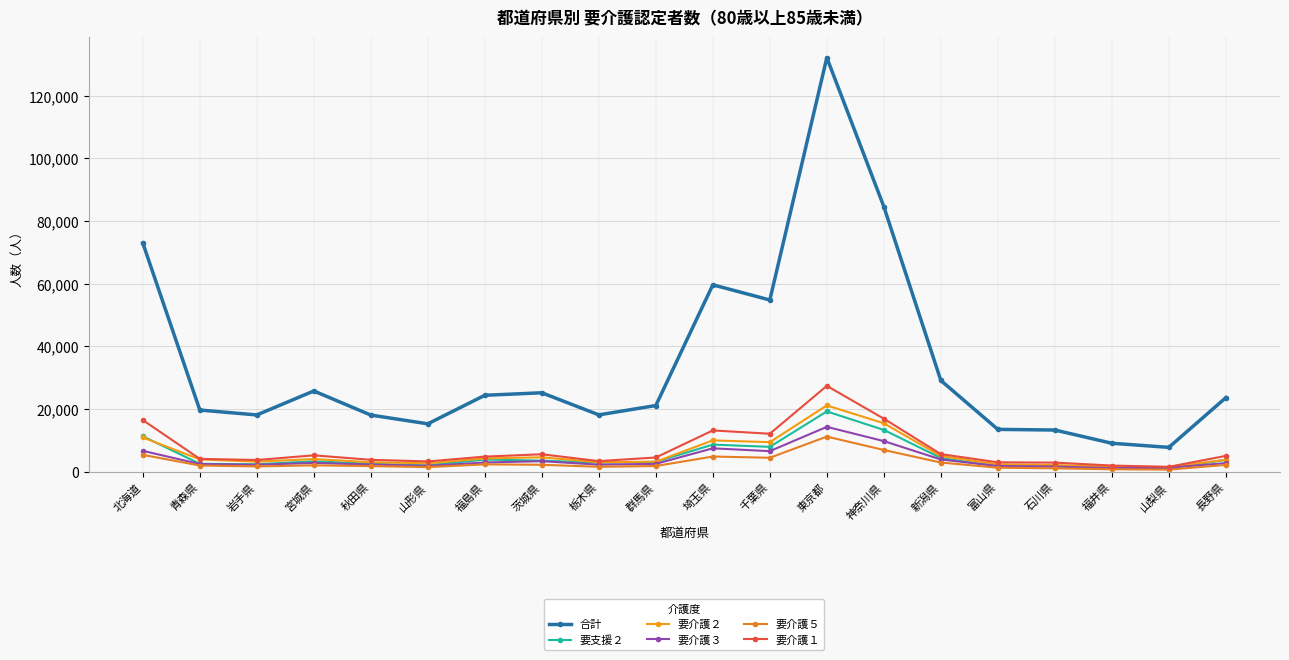

Is this an area chart (filled region under the line)?

No